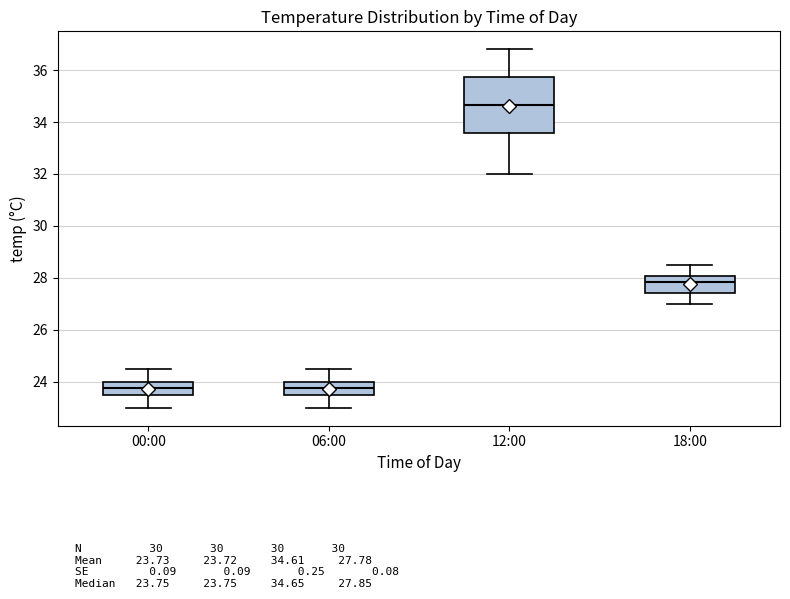

Reading left to right, read every box against the y-axis: the position of its median line, the range the box covers, and the ends of its whiskers. The values are not printed on the chart, so give them approximately, as read against the axis.

00:00: median 23.8, box 23.6 to 24.0, whiskers 23.0 to 24.6
06:00: median 23.8, box 23.6 to 24.0, whiskers 23.0 to 24.6
12:00: median 34.6, box 33.6 to 35.8, whiskers 32.0 to 36.8
18:00: median 27.8, box 27.4 to 28.0, whiskers 27.0 to 28.6